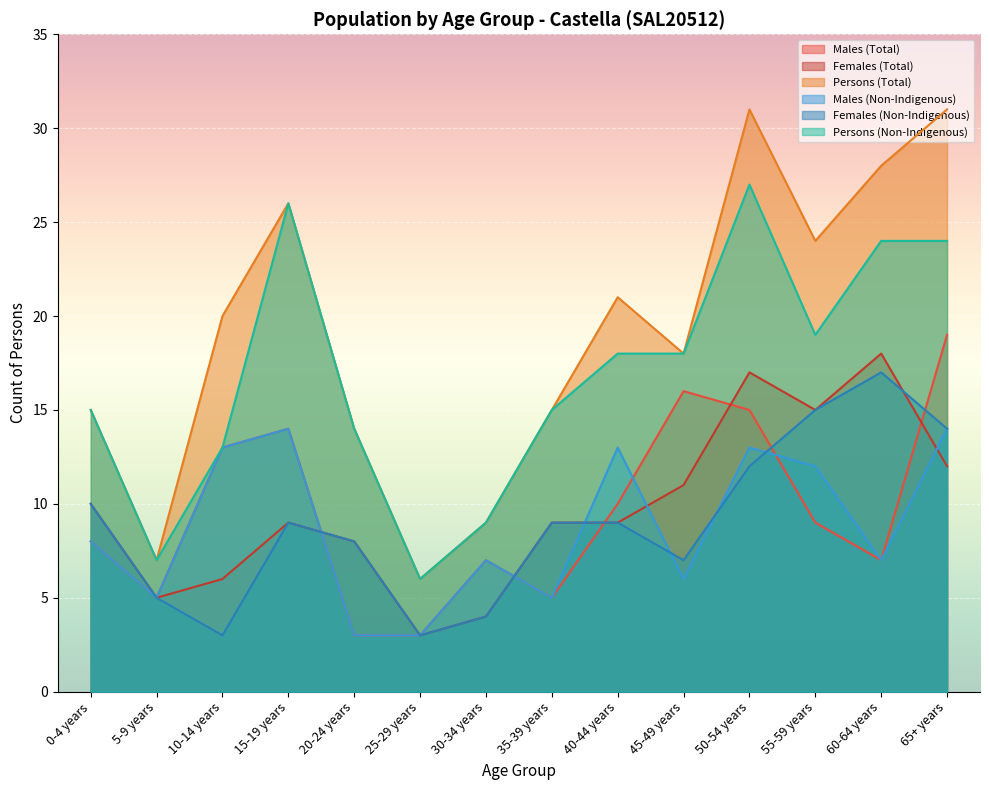

What is the average value of the Females (Non-Indigenous) series?

9